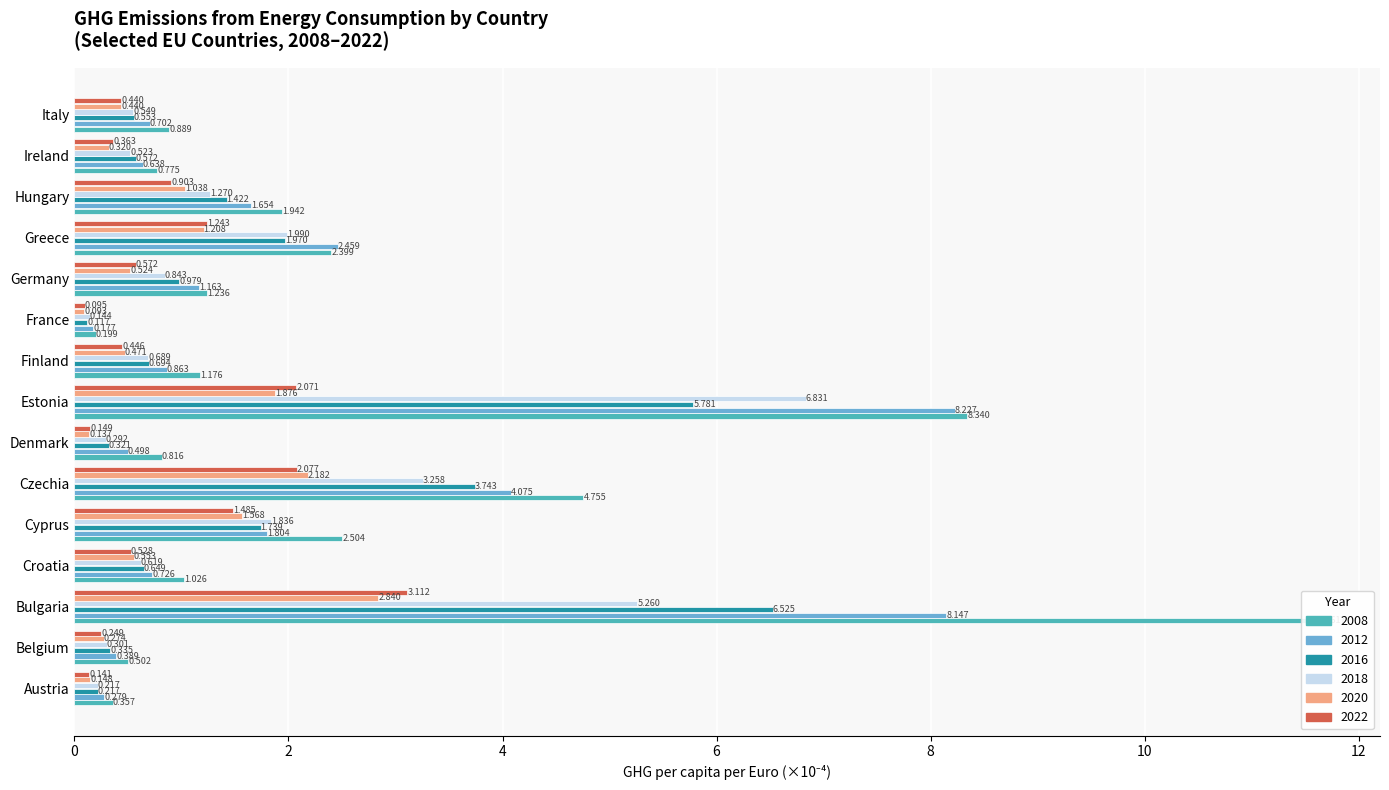

What is the difference between the 2008 values at Czechia and Ireland?

4.0